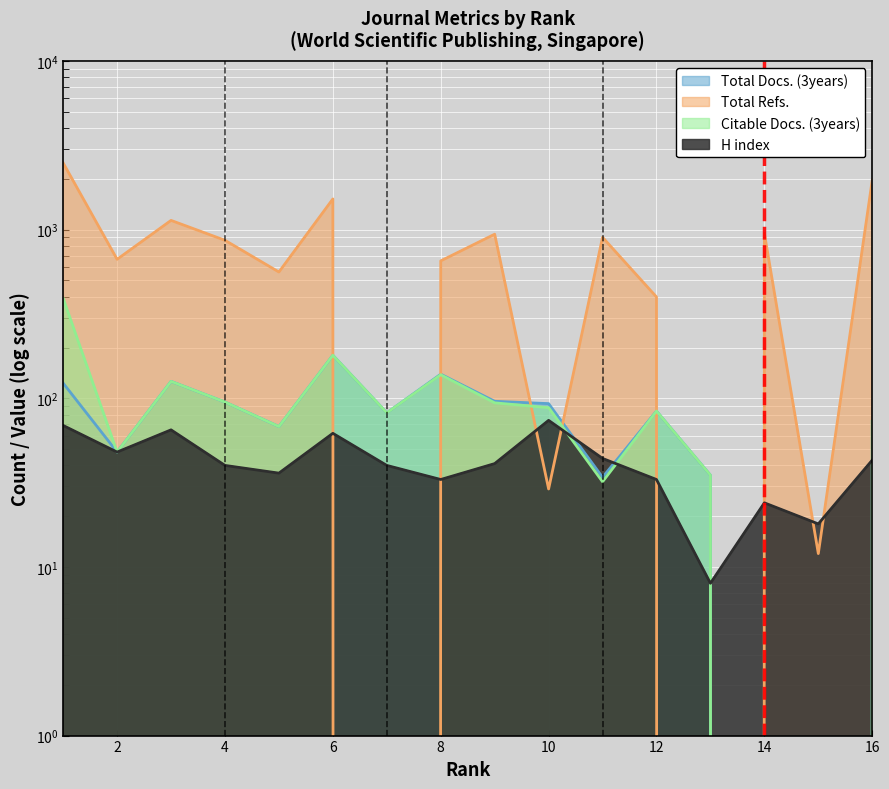

The chart shows a value of -1 at 14. True or false?

False